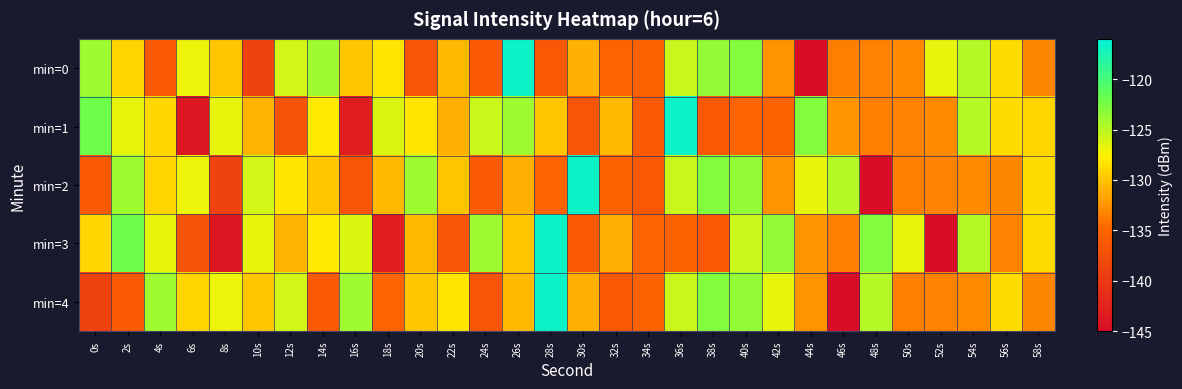

Which has a higher value, 28s or 58s?

58s